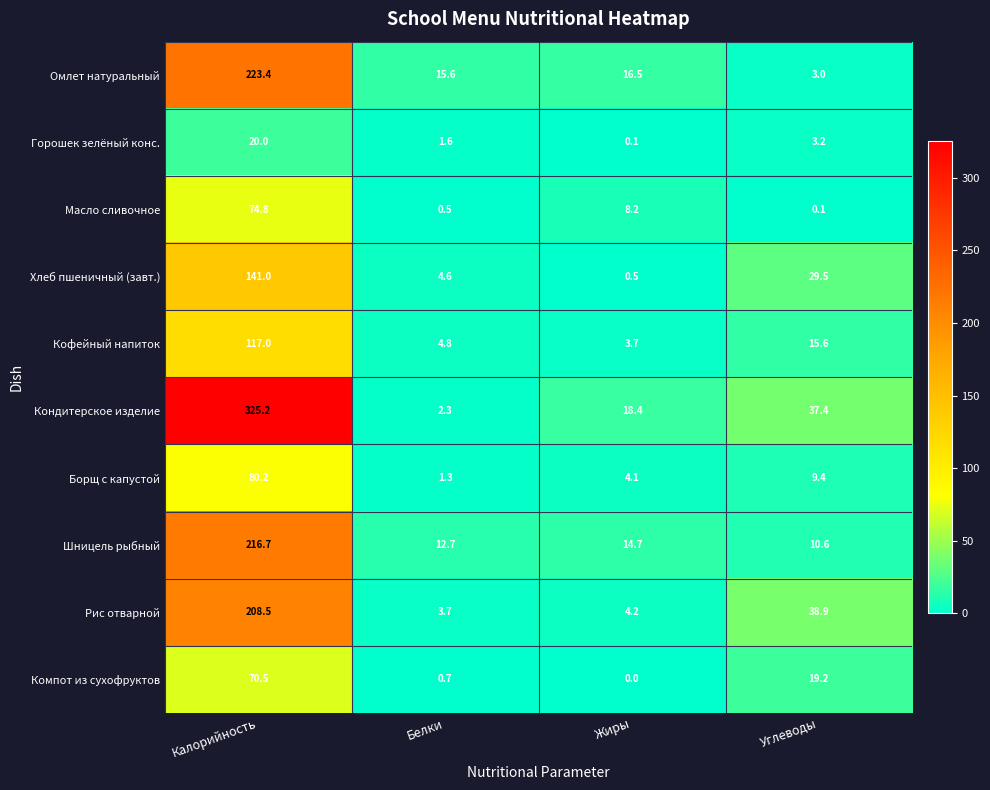

Which label corresponds to the largest value in the chart?

Калорийность